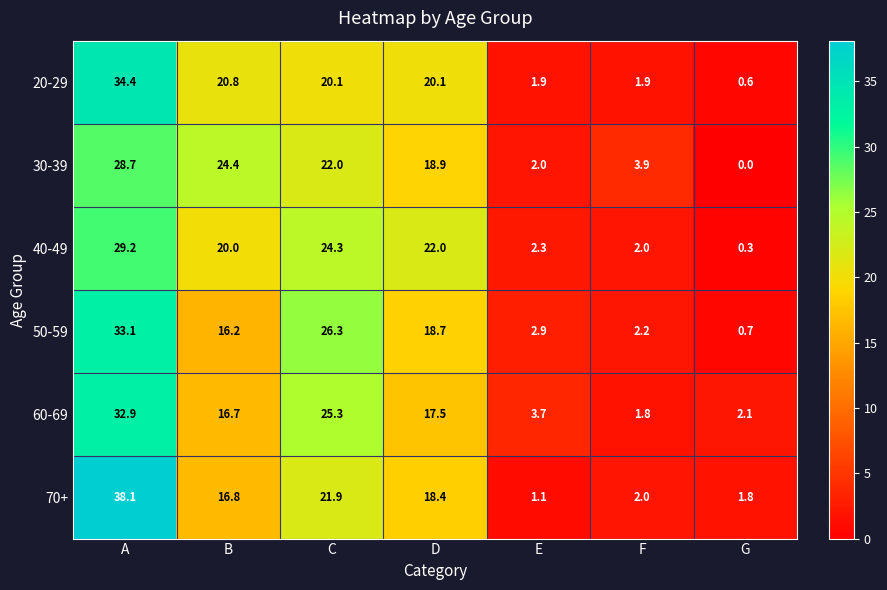

True or false: 70+ has a value of 18.4 at D.

True